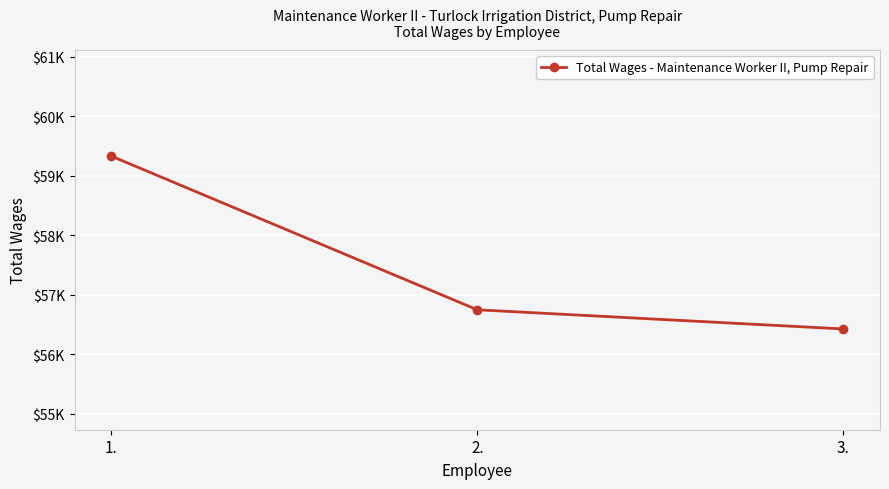

What is the ratio of the value at 2. to the value at 1.?

1.0